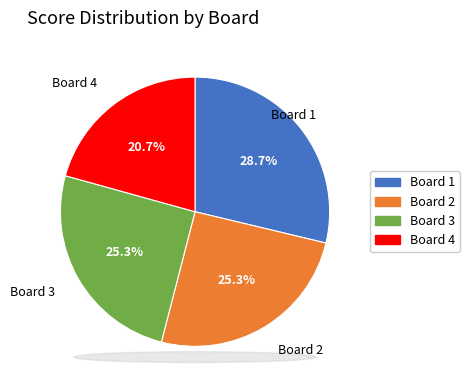

Which slice is the largest?

Board 1